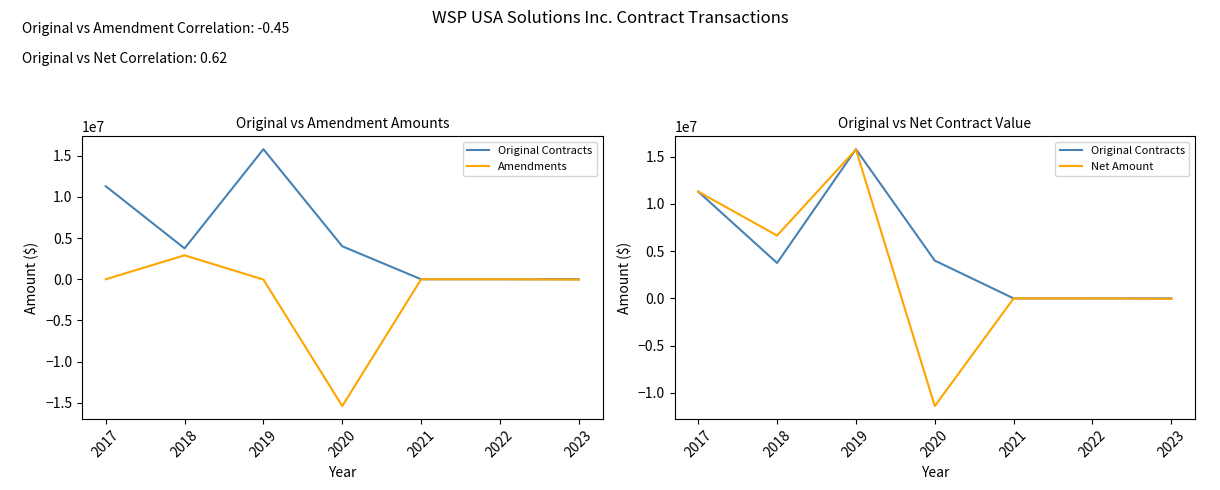

What are all the series names shown in the legend?

Original Contracts, Amendments, Net Amount